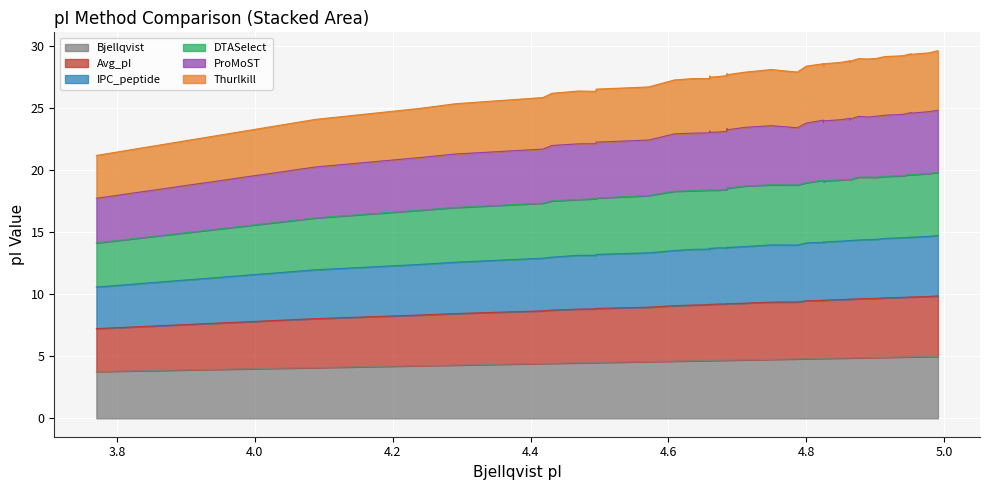

Between 4.825 and 4.609, which is larger?

4.825